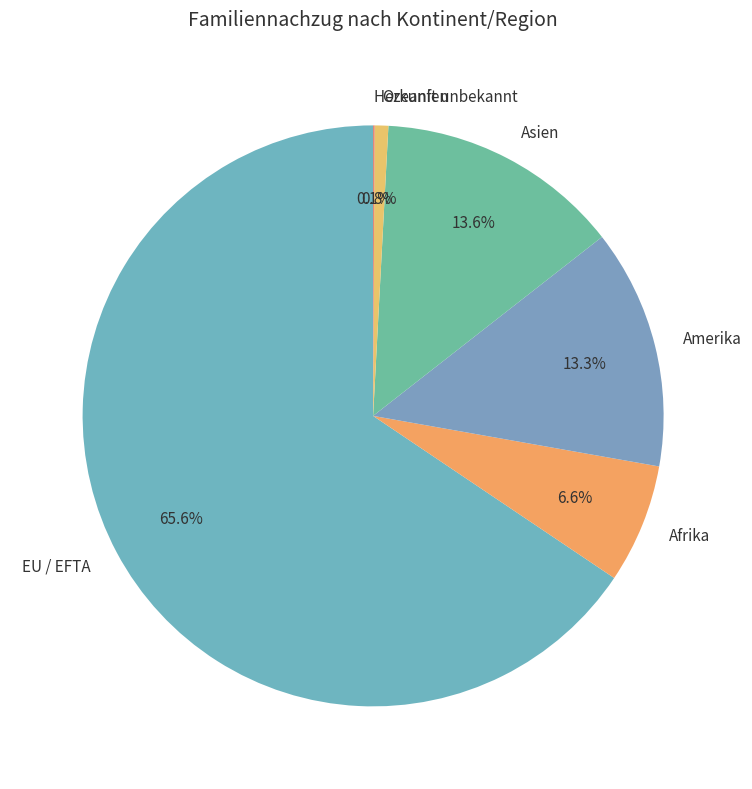

To the nearest percent, what percentage of the pie is Afrika?

7%